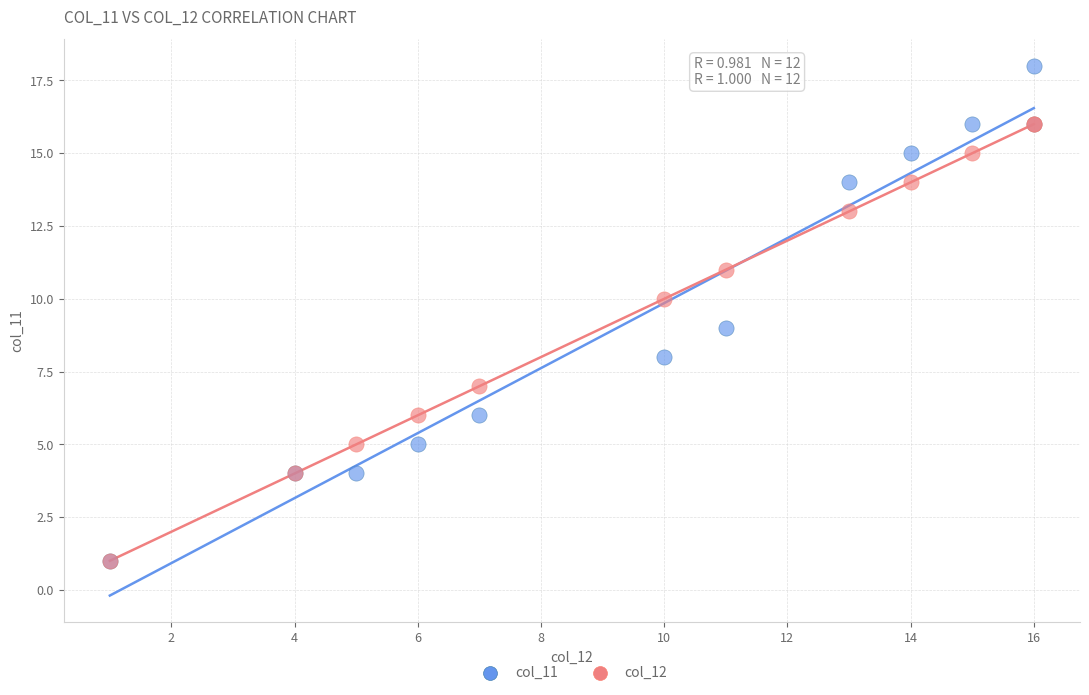

Which series reaches the maximum Y coordinate?

col_11